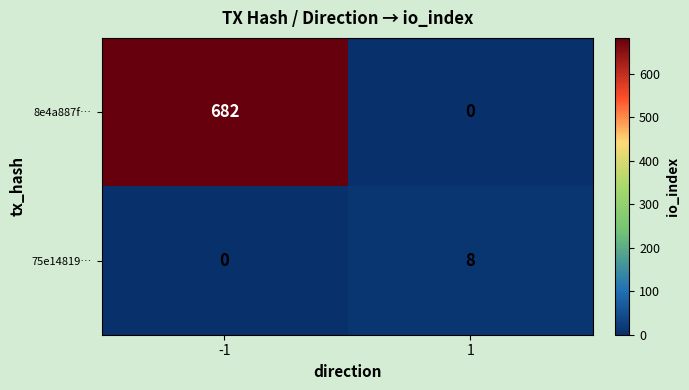

Which series has the widest spread of values?

8e4a887f…